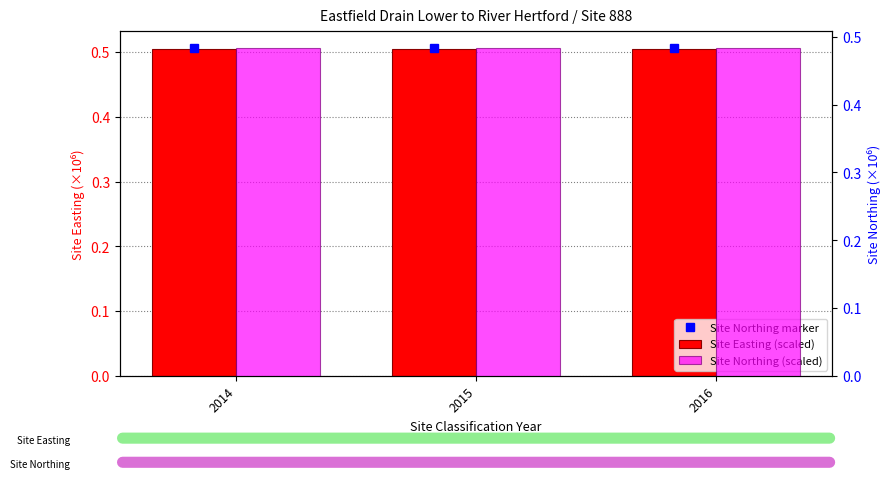

What is the value of the Site Northing (scaled) bar at the 1st from the left?

0.5